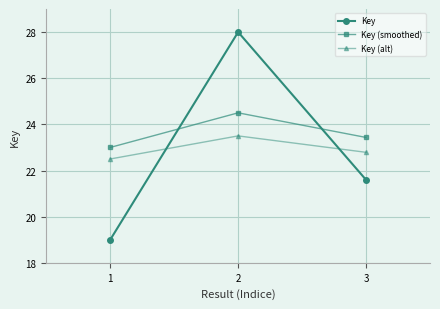

How many Key (smoothed) values are between 23 and 24?

2